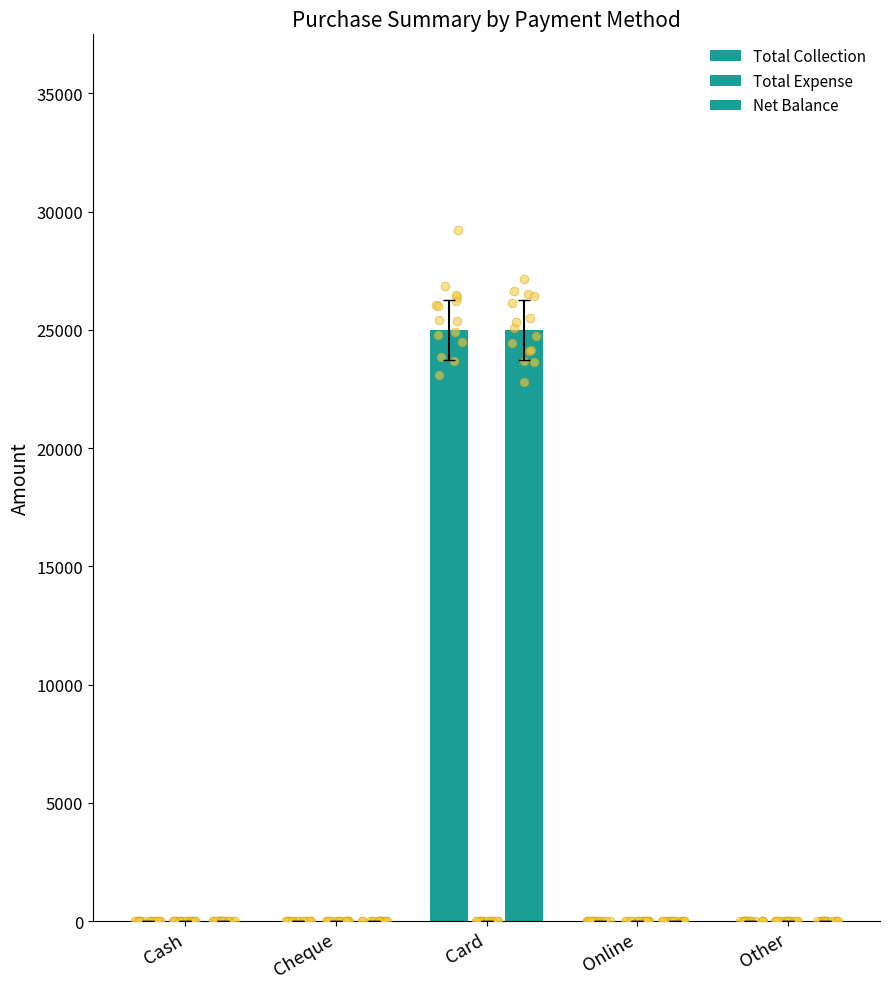

At how many categories does at least one series exceed 21749?

1